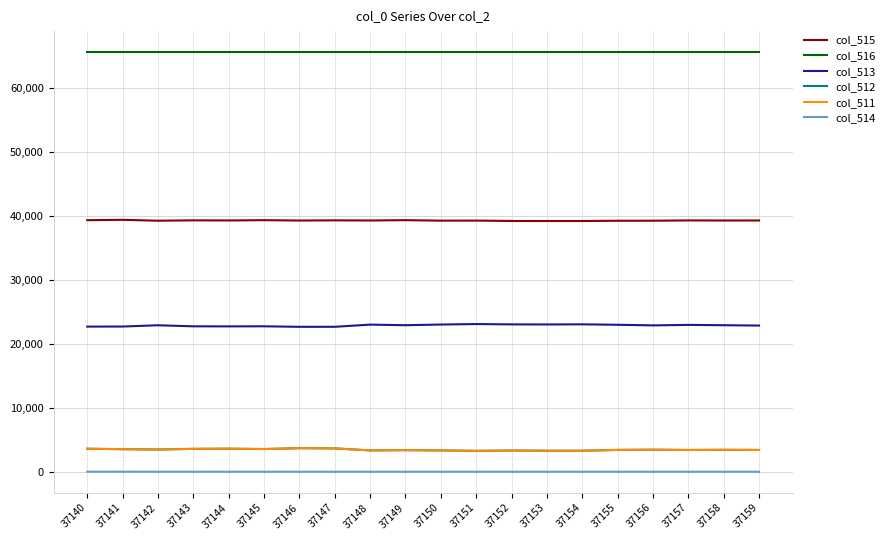

True or false: col_514 has a value of 1 at 37146.

True